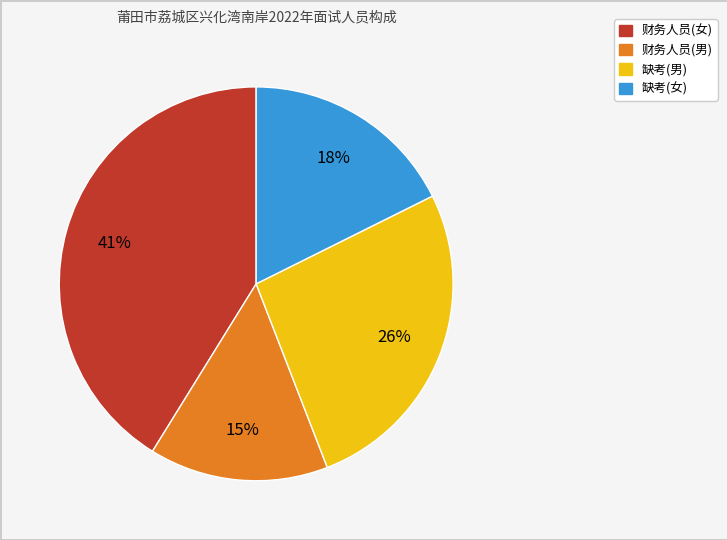

Combined, do 财务人员(男) and 缺考(女) account for over 50%?

No